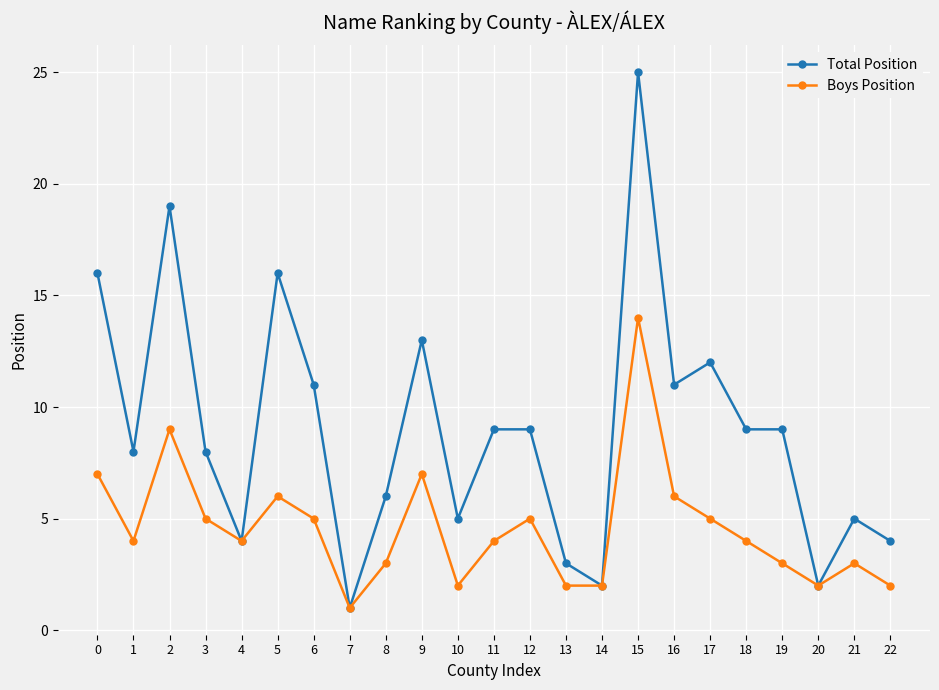

Which label corresponds to the smallest value in the chart?

7